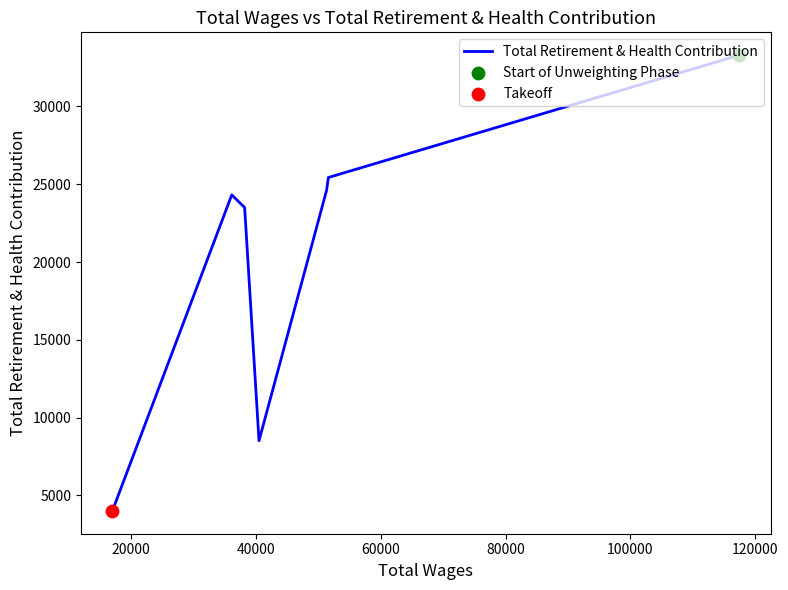

What is the greatest value displayed?

33297